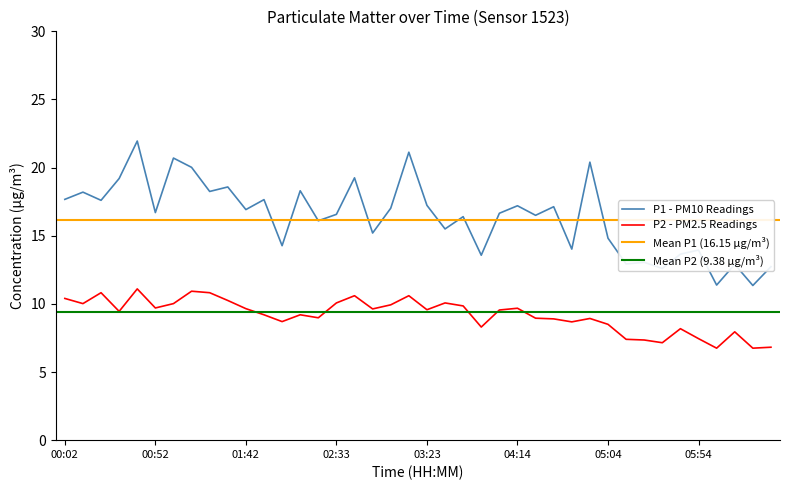

How many data points in P2 are less than 9?

17